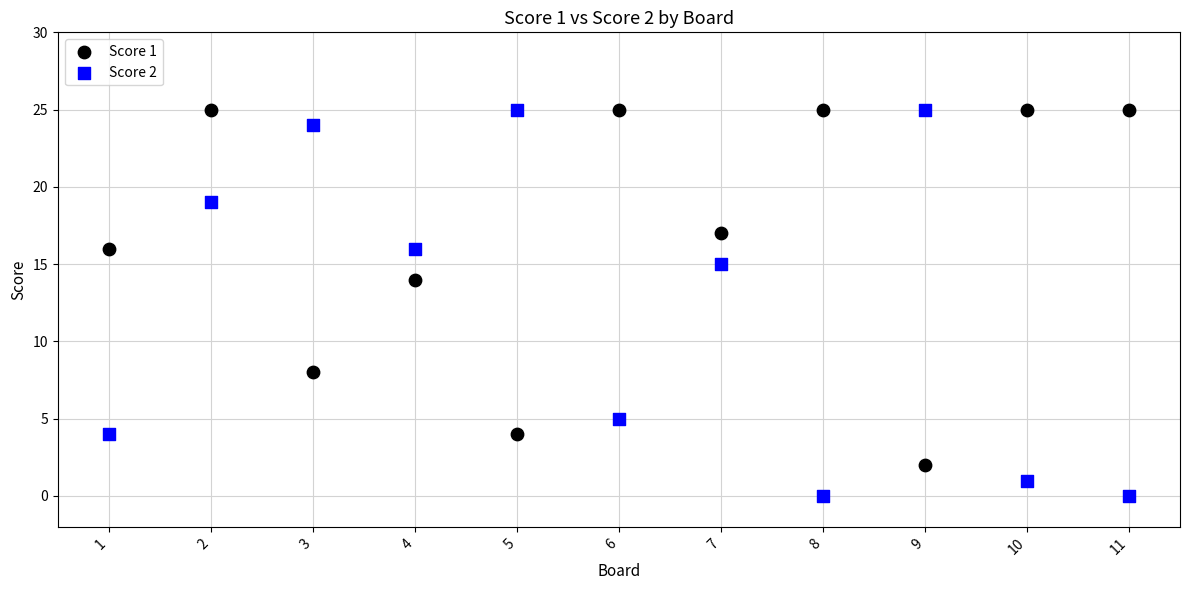

What are all the series names shown in the legend?

Score 1, Score 2